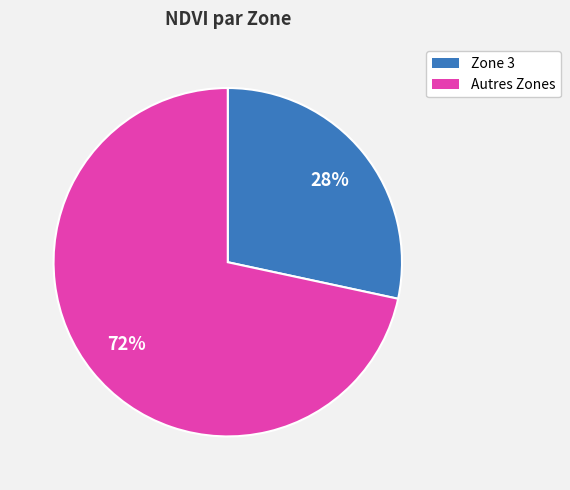

To the nearest percent, what is the average slice percentage?

50%